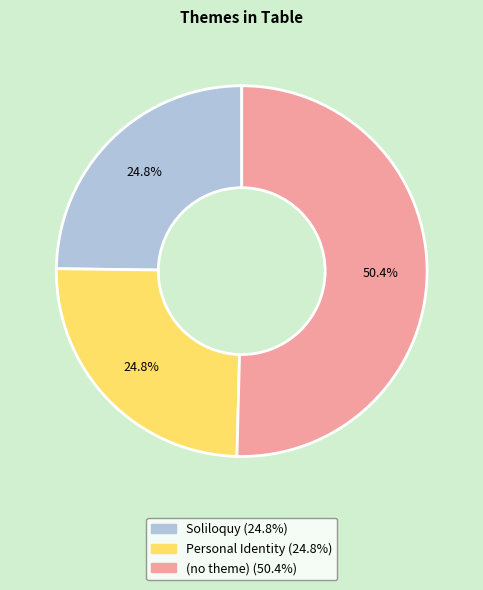

To the nearest percent, what percentage of the pie is Soliloquy?

25%